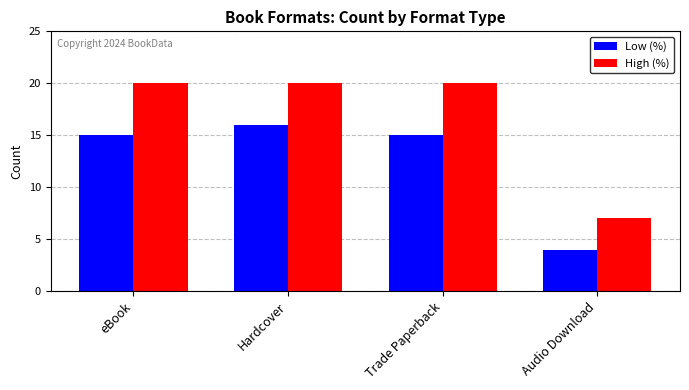

The value of Low (%) at Trade Paperback is 24. True or false?

False